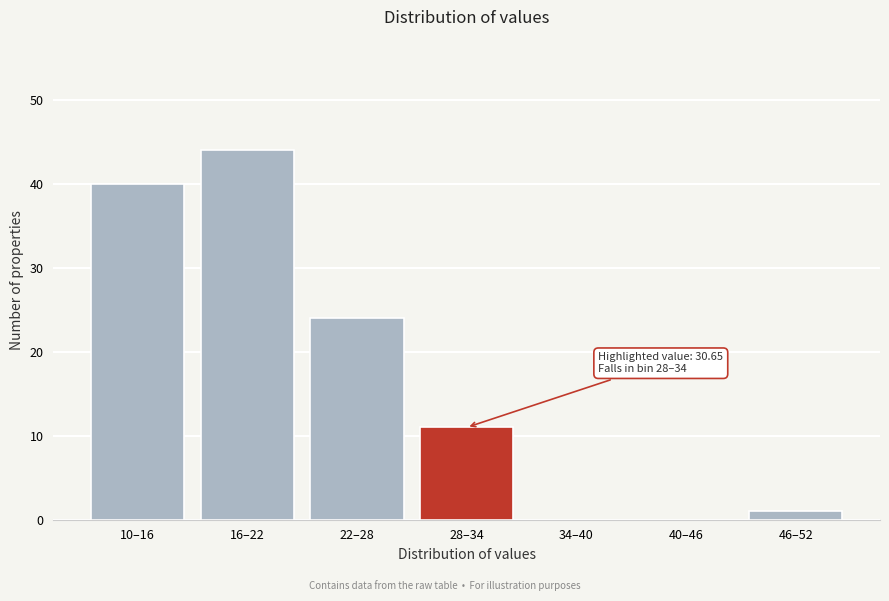

Reading left to right, list all the values displayed in this chart.

10–16=40	16–22=44	22–28=24	28–34=11	34–40=0	40–46=0	46–52=1